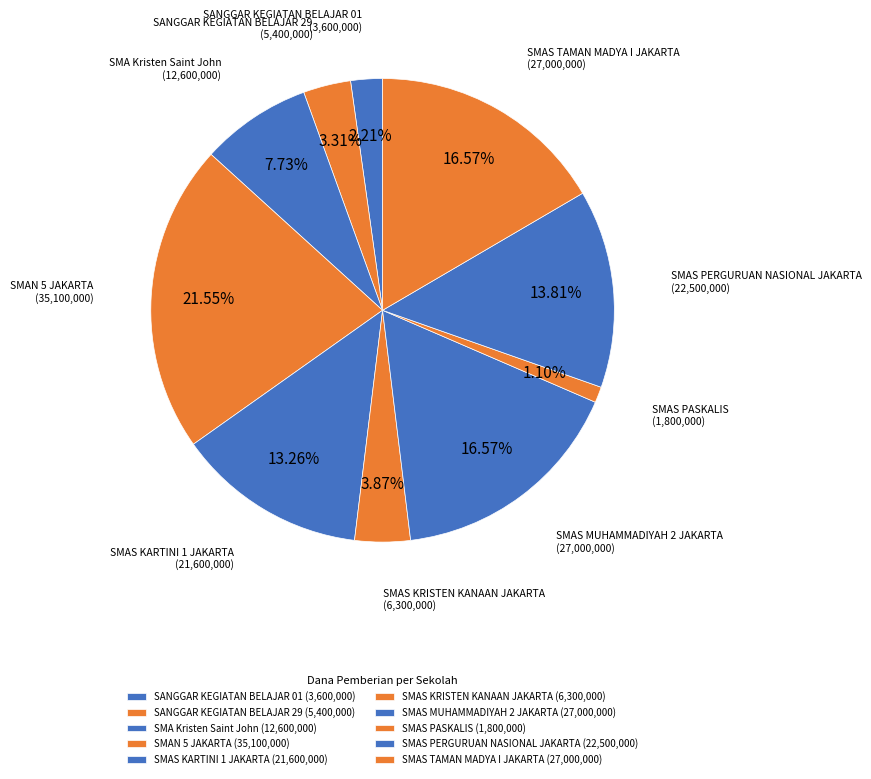

Rank the categories by value from lowest to highest.

SMAS PASKALIS, SANGGAR KEGIATAN BELAJAR 01, SANGGAR KEGIATAN BELAJAR 29, SMAS KRISTEN KANAAN JAKARTA, SMA Kristen Saint John, SMAS KARTINI 1 JAKARTA, SMAS PERGURUAN NASIONAL JAKARTA, SMAS MUHAMMADIYAH 2 JAKARTA, SMAS TAMAN MADYA I JAKARTA, SMAN 5 JAKARTA